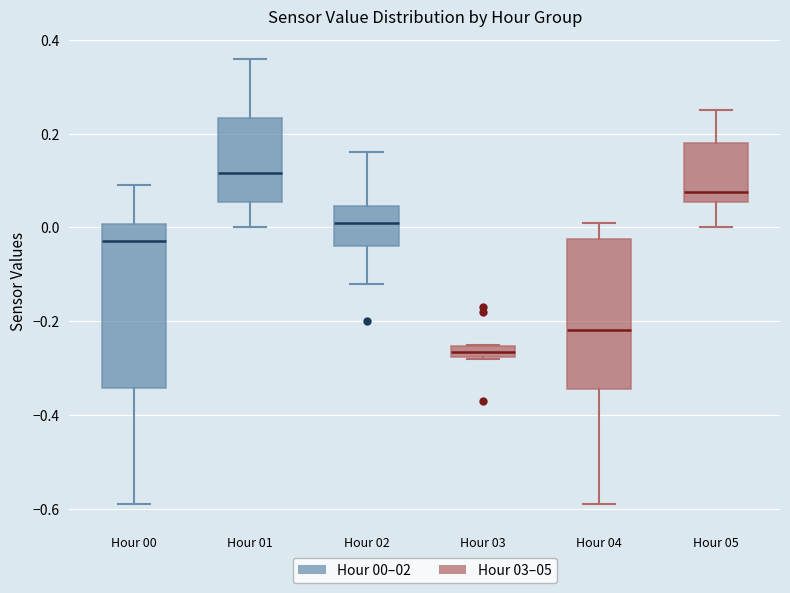

Comparing the boxes themselves (not the whiskers), which one is the tallest?

Hour 00